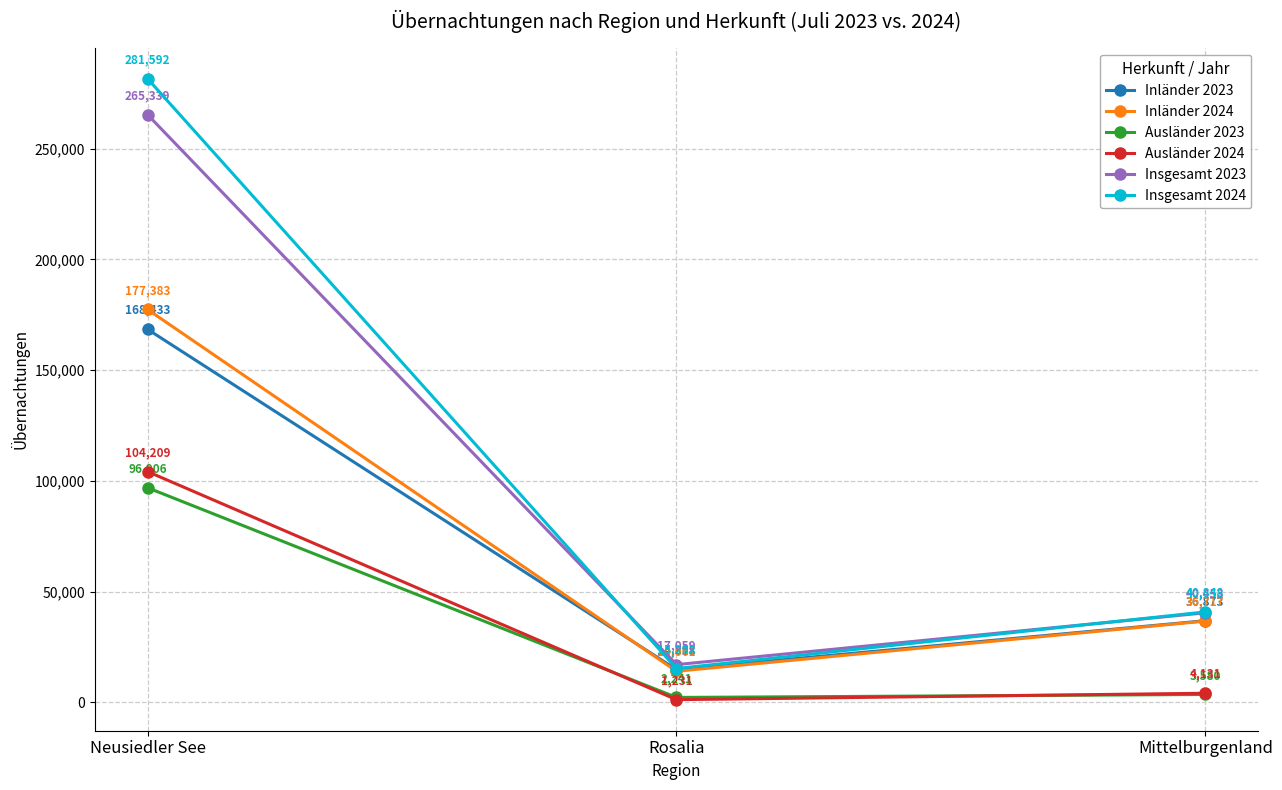

What is the label of the 3rd point from the right?

Neusiedler See